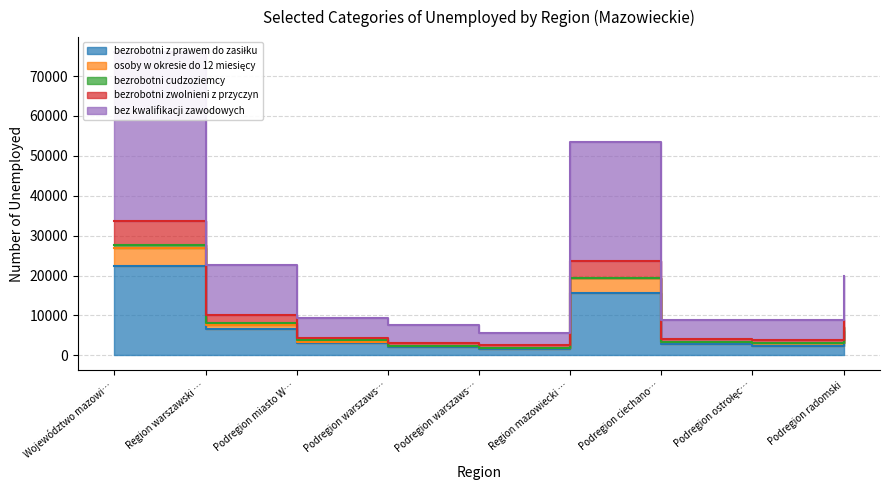

What is the value of the bezrobotni z prawem do zasiłku point at the 4th from the left?

1964